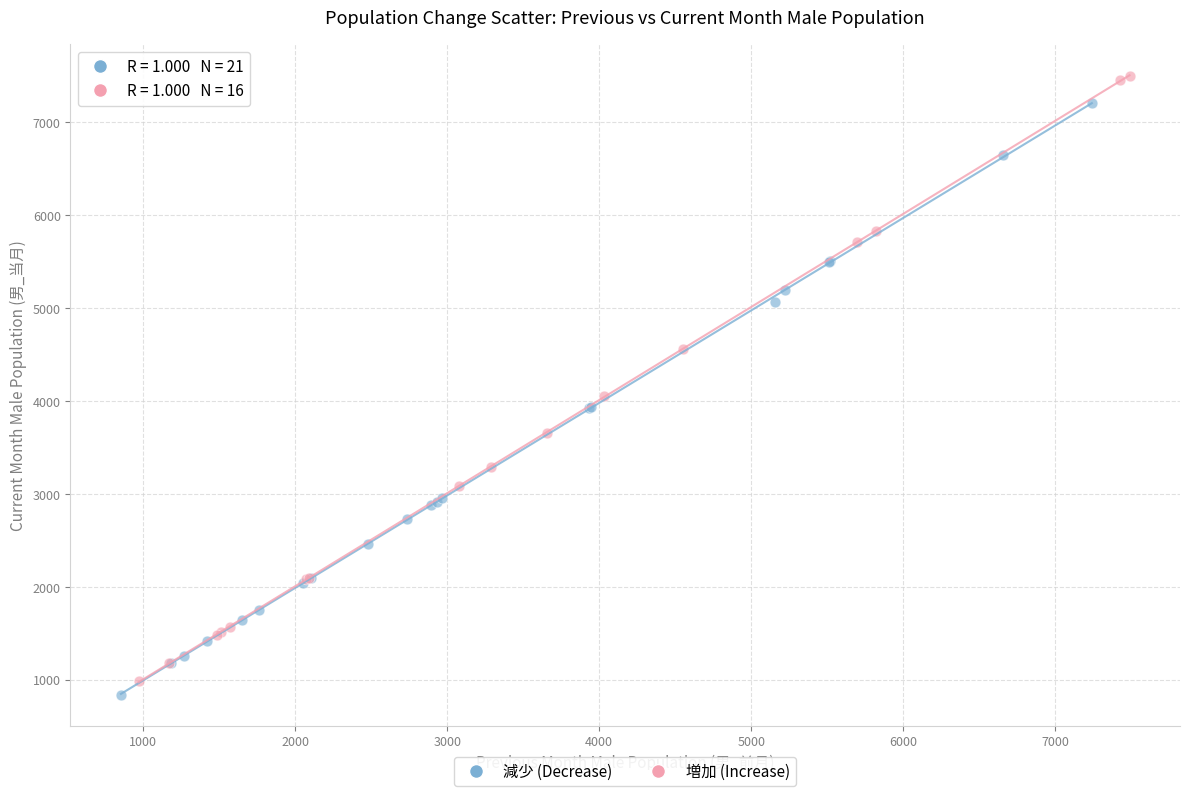

What are all the series names shown in the legend?

減少 (Decrease), 増加 (Increase)